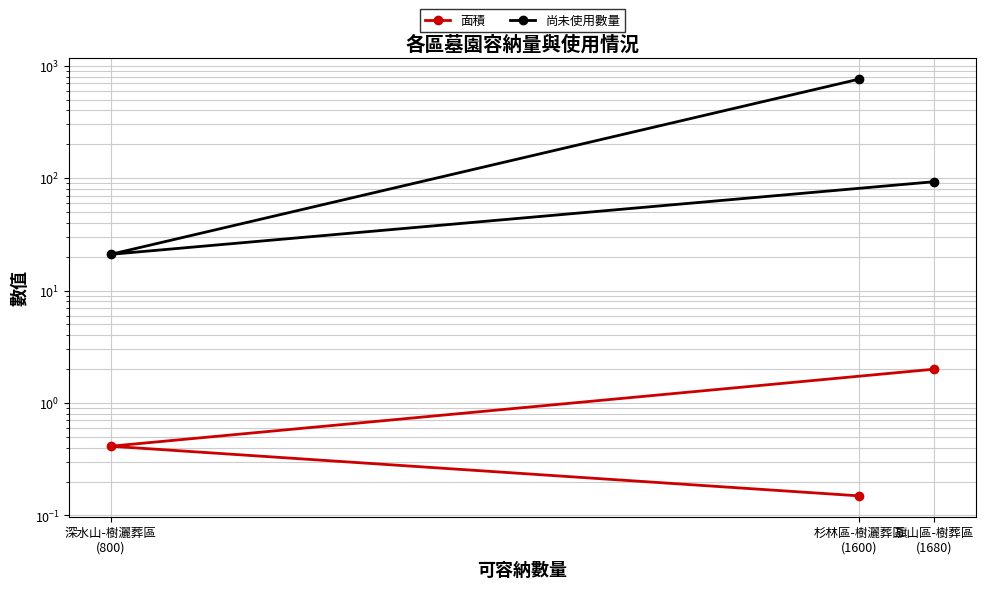

True or false: 尚未使用數量 has a value of 21.0 at 深水山-樹灑葬區
(800).

True